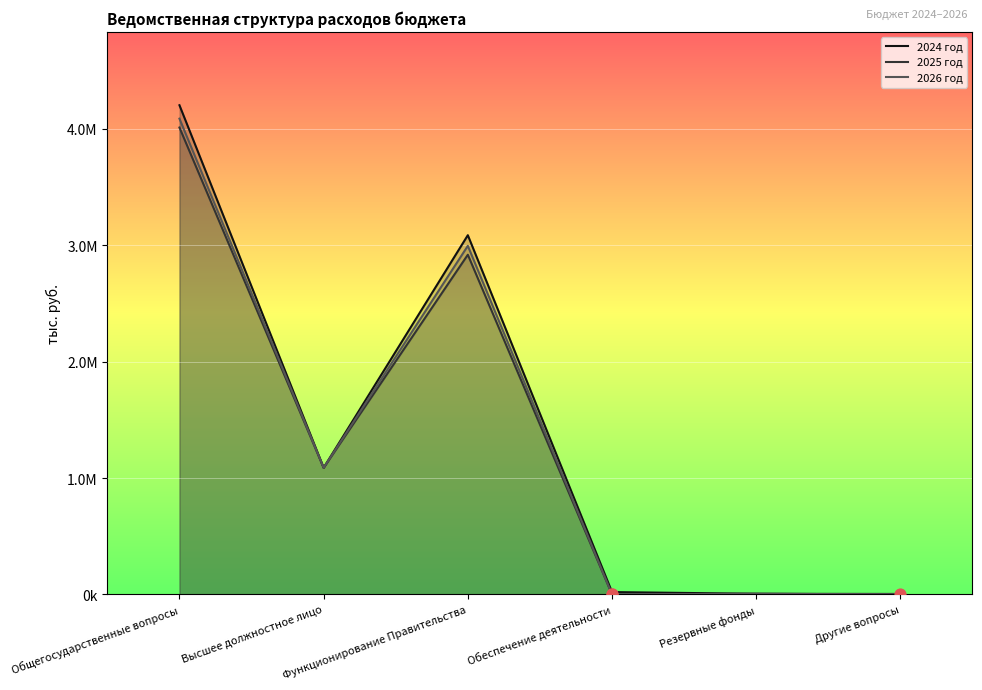

What are all the series names shown in the legend?

2024 год, 2025 год, 2026 год